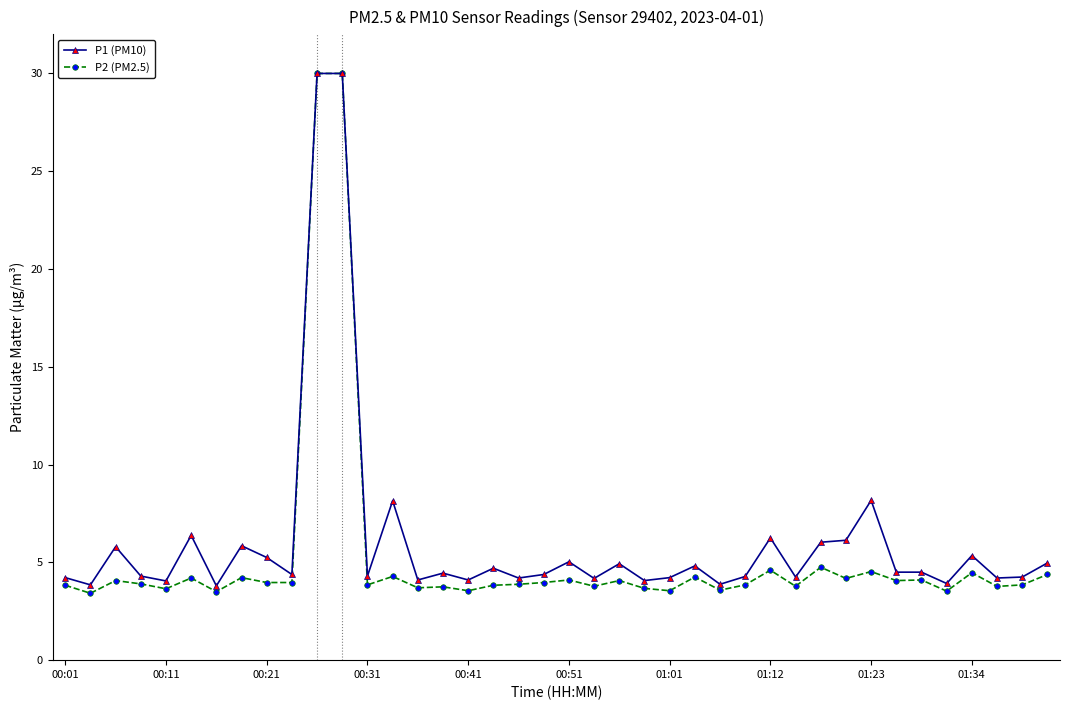

What is the average value of the P2 (PM2.5) series?

5.3